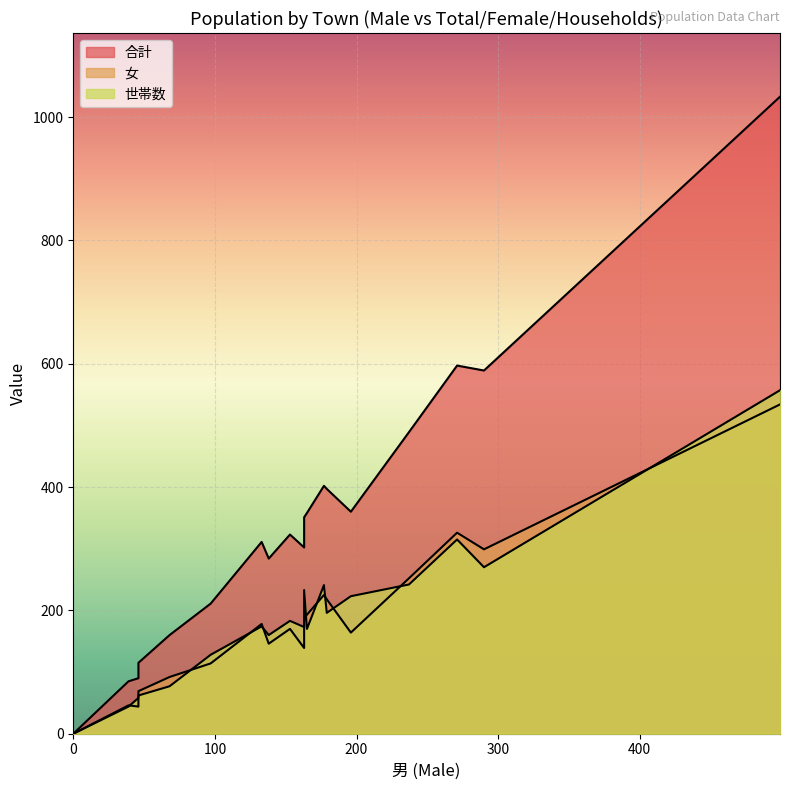

How many interior local peaks does the 女 series have?

7